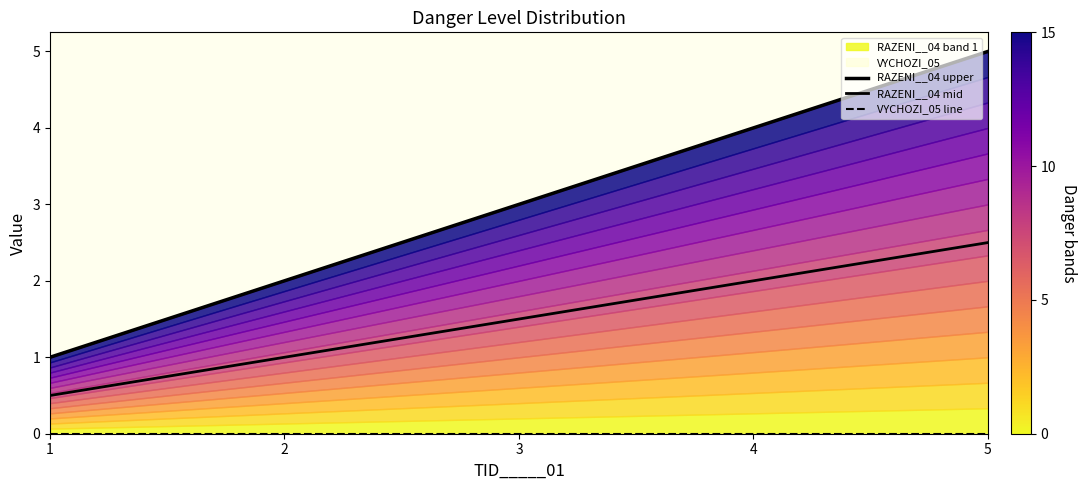

At which label is VYCHOZI_05 line closest to 0?

1